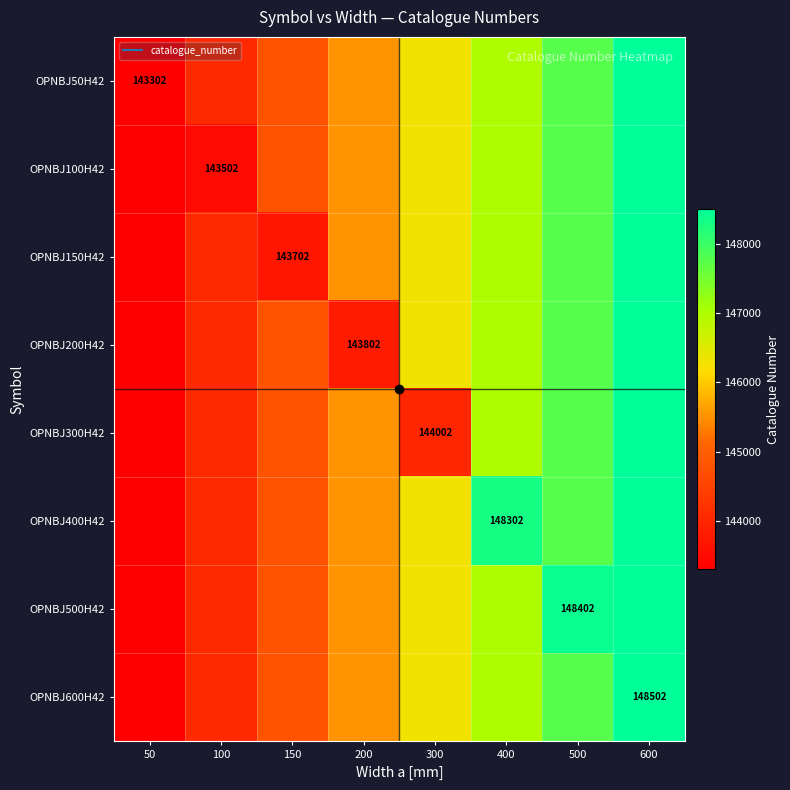

Which category has the highest value across all series?

600